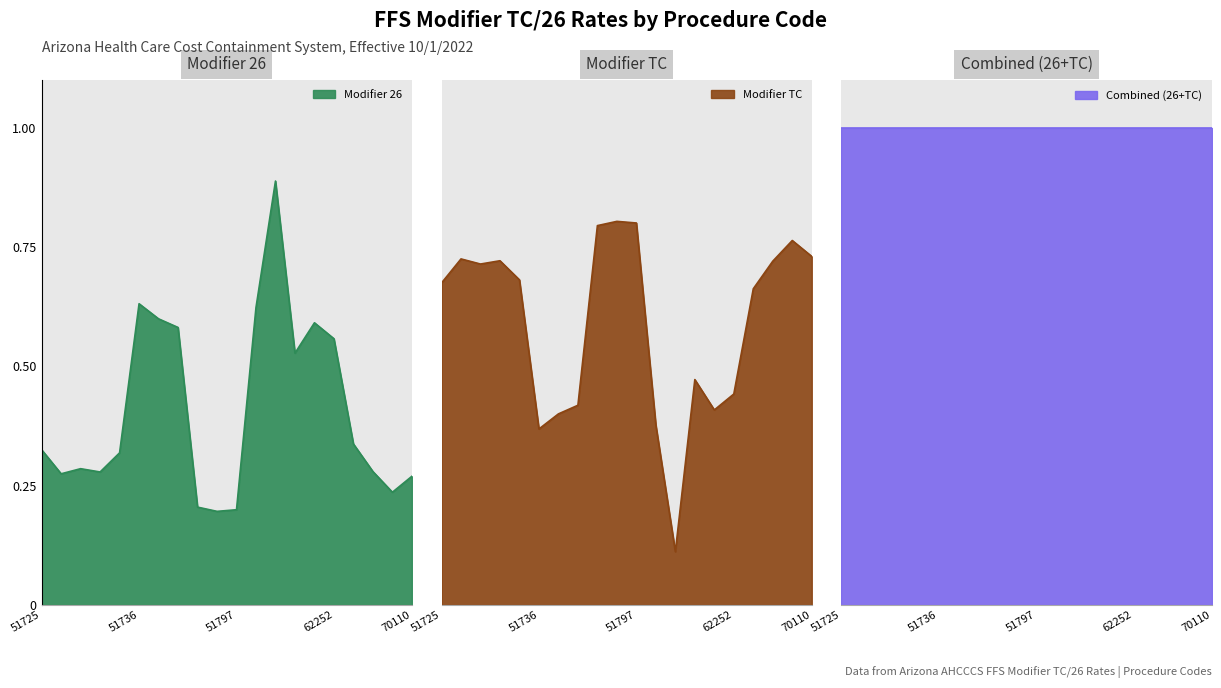

How many interior local peaks does the Modifier TC series have?

5